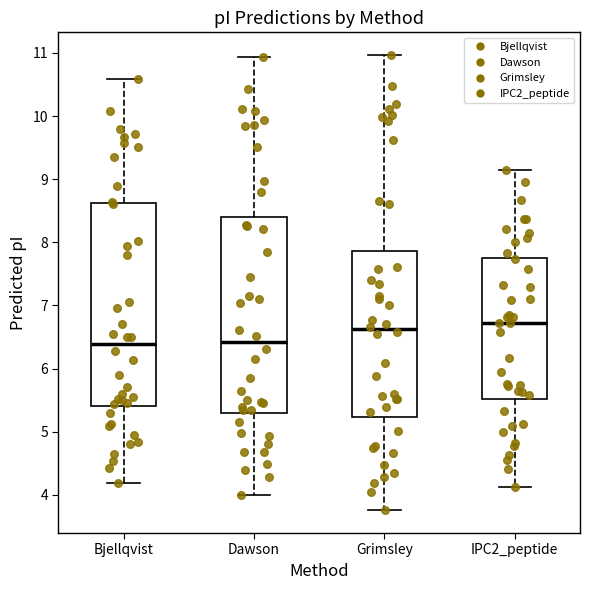

Which box is the tallest, from its lower edge to its upper edge?

Bjellqvist